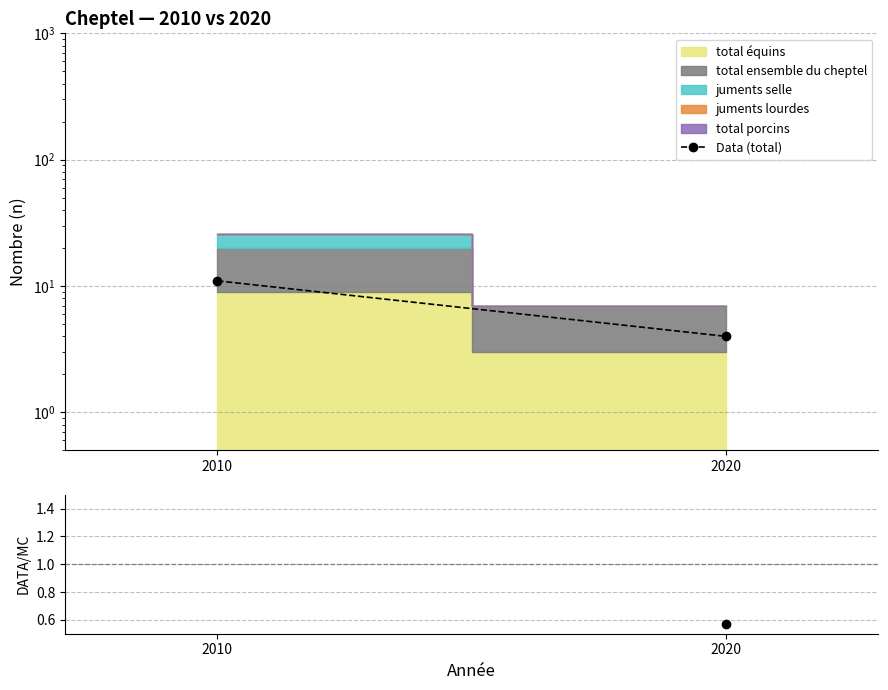

What is the sum of the Data (total) values at 2010 and 2020?

15.0